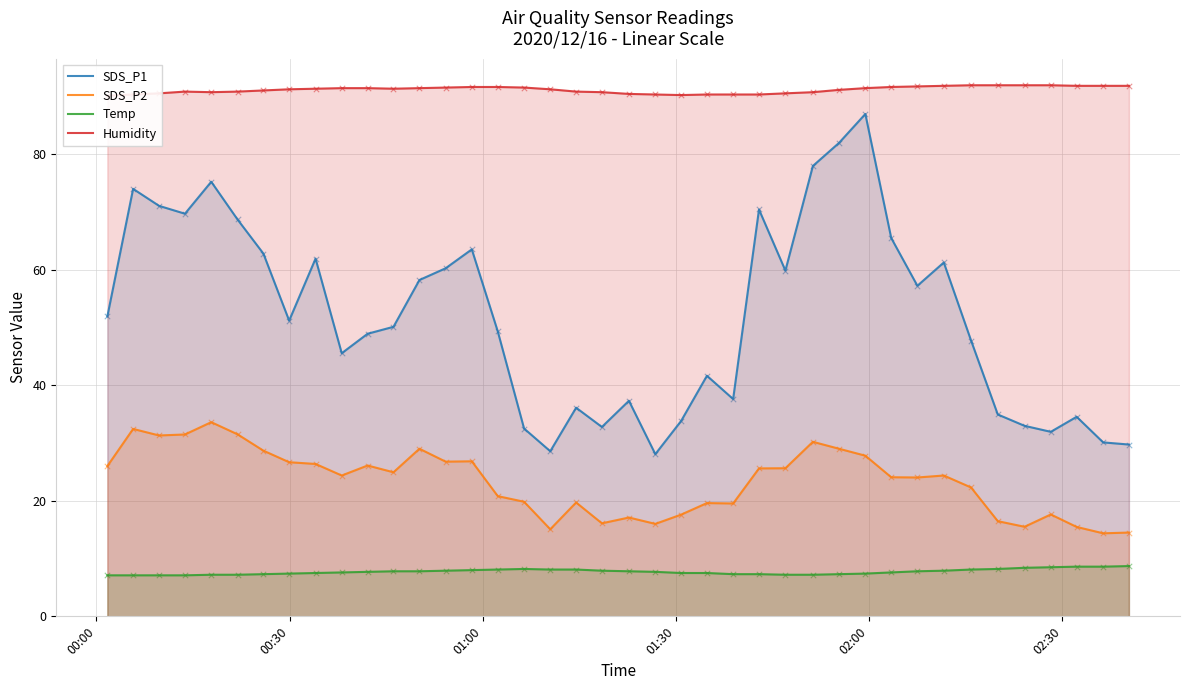

What are all the series names shown in the legend?

SDS_P1, SDS_P2, Temp, Humidity